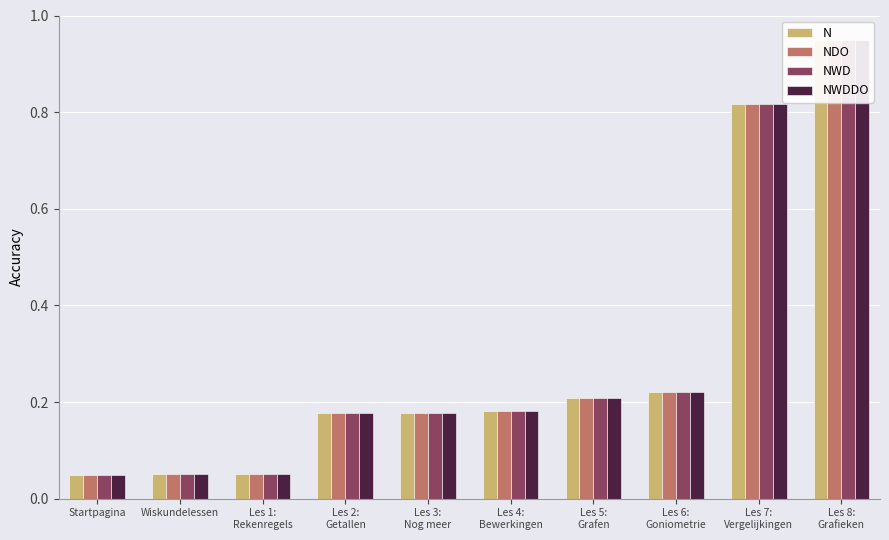

What is the label of the 9th bar from the left?

Les 7:
Vergelijkingen